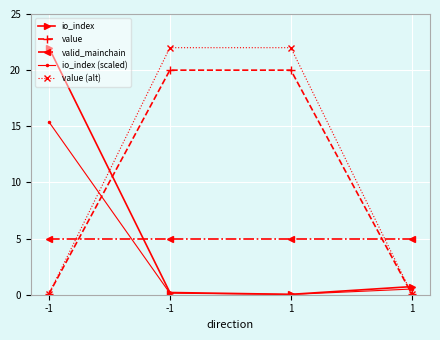

Is this an area chart (filled region under the line)?

No